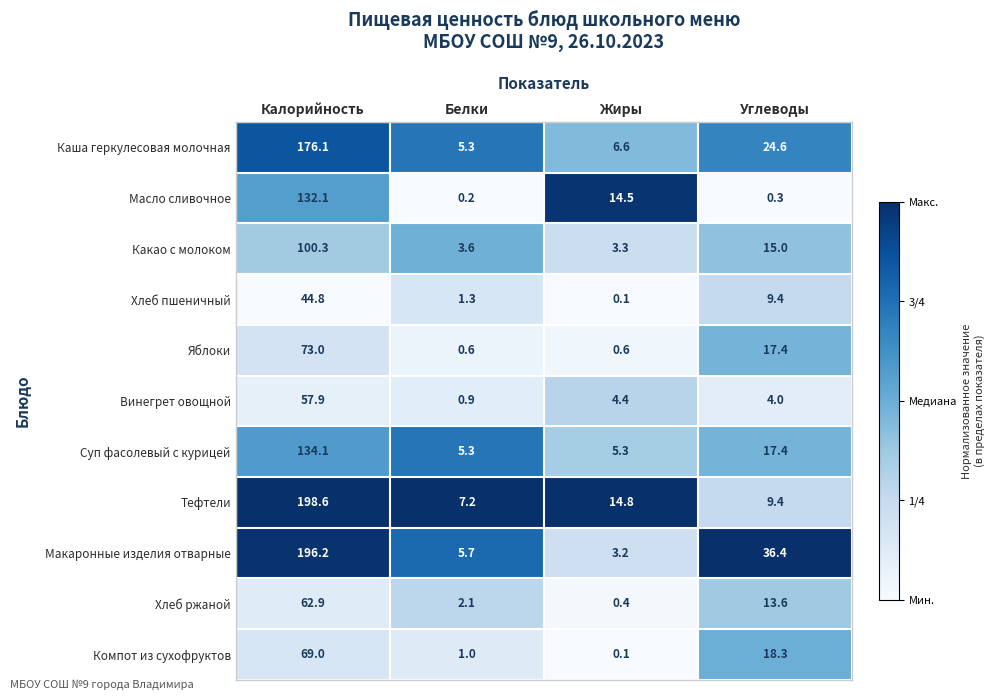

Which series has the largest total across all categories?

Макаронные изделия отварные